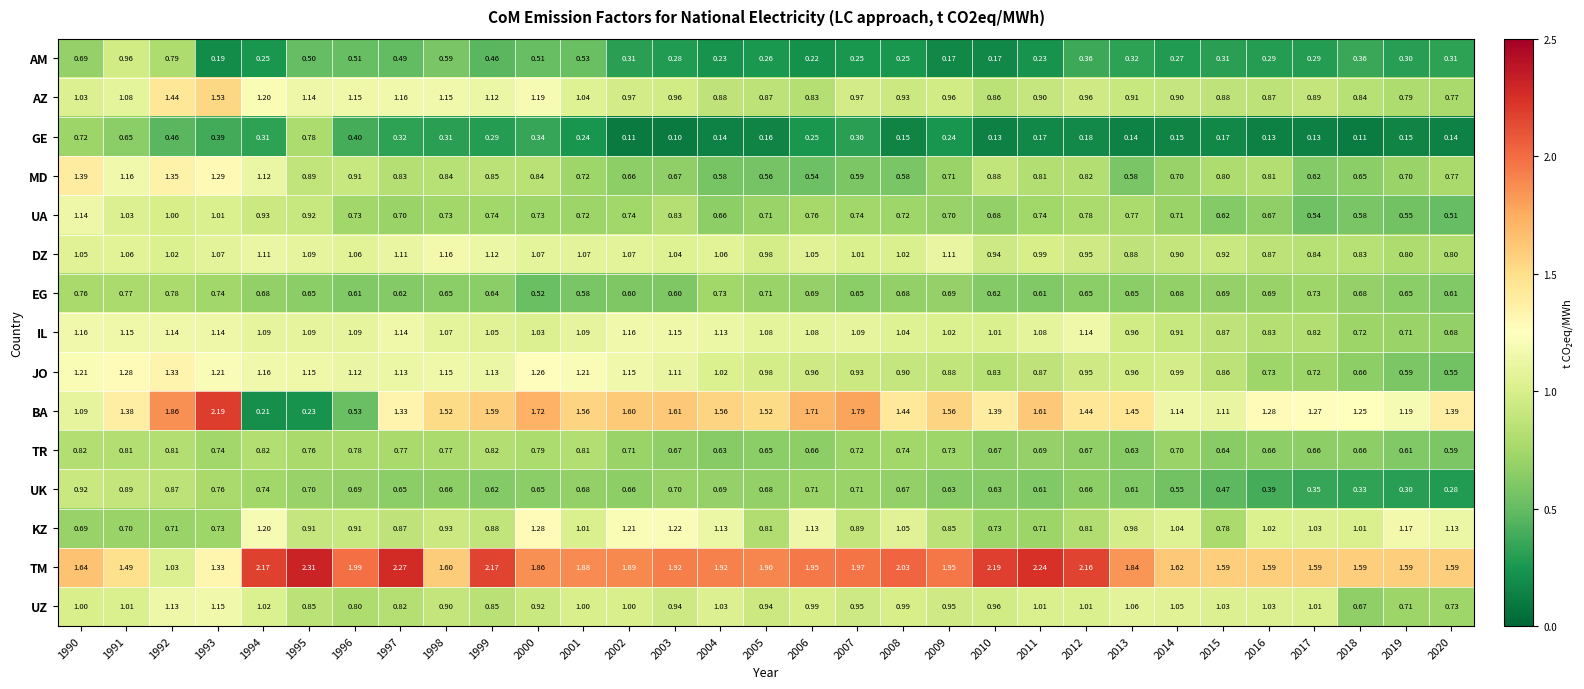

Which series has the largest total across all categories?

TM